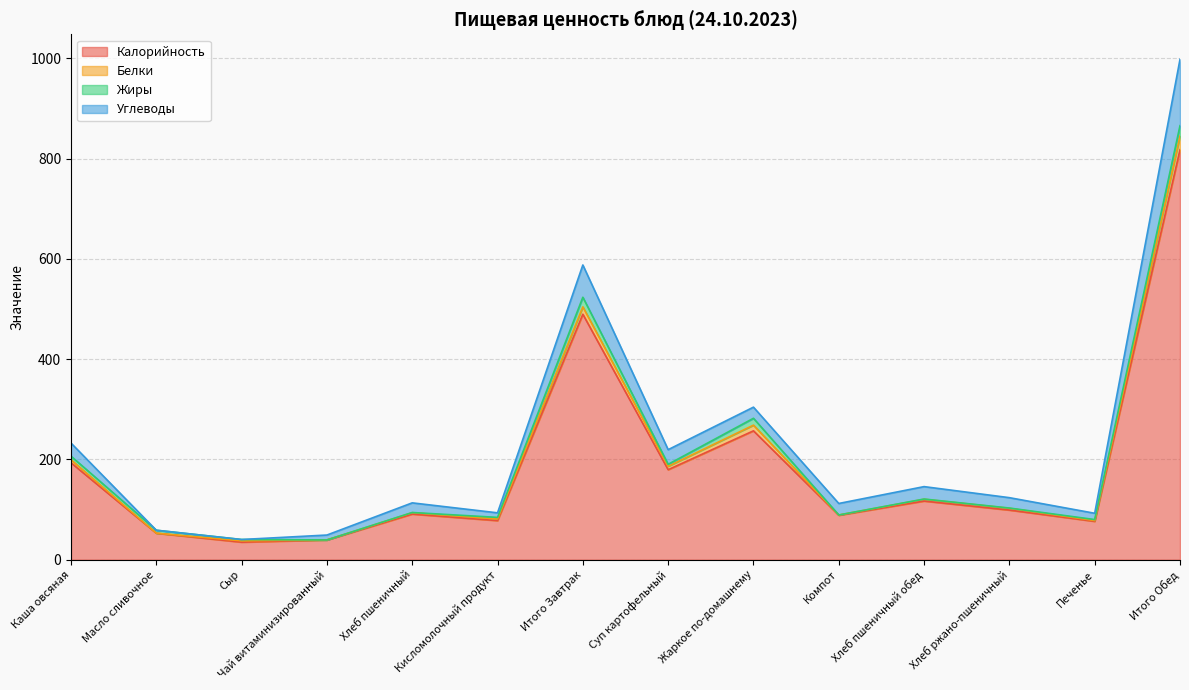

What is the smallest value displayed?

35.0